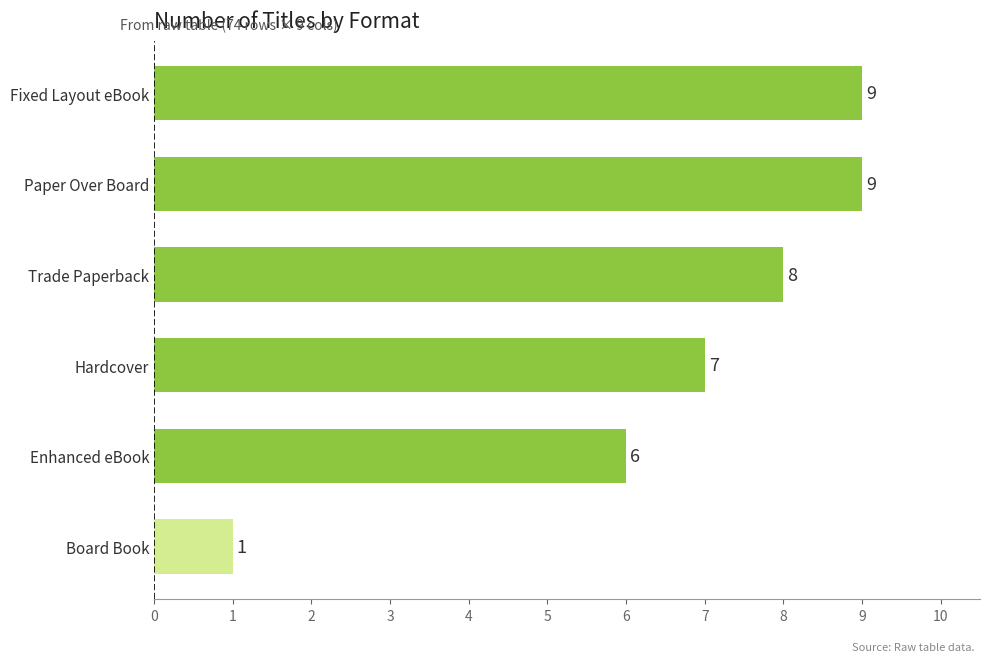

At which category does the chart reach its minimum across all series?

Board Book